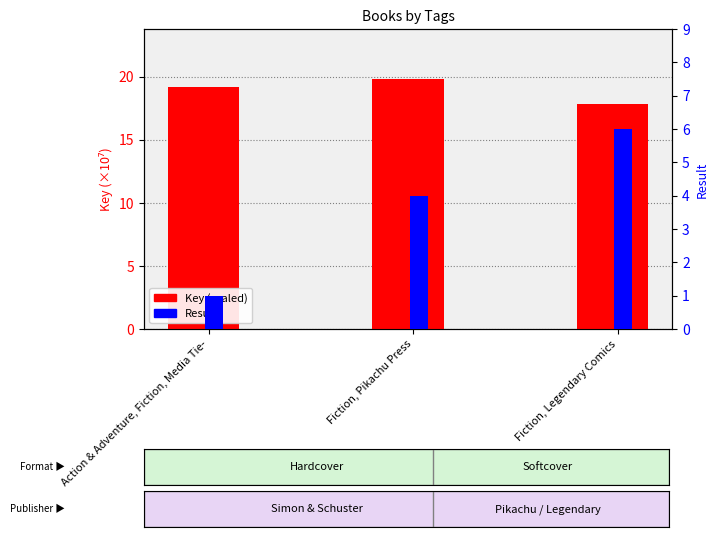

At which label does Key (×10⁷) first exceed 19?

Action & Adventure, Fiction, Media Tie-